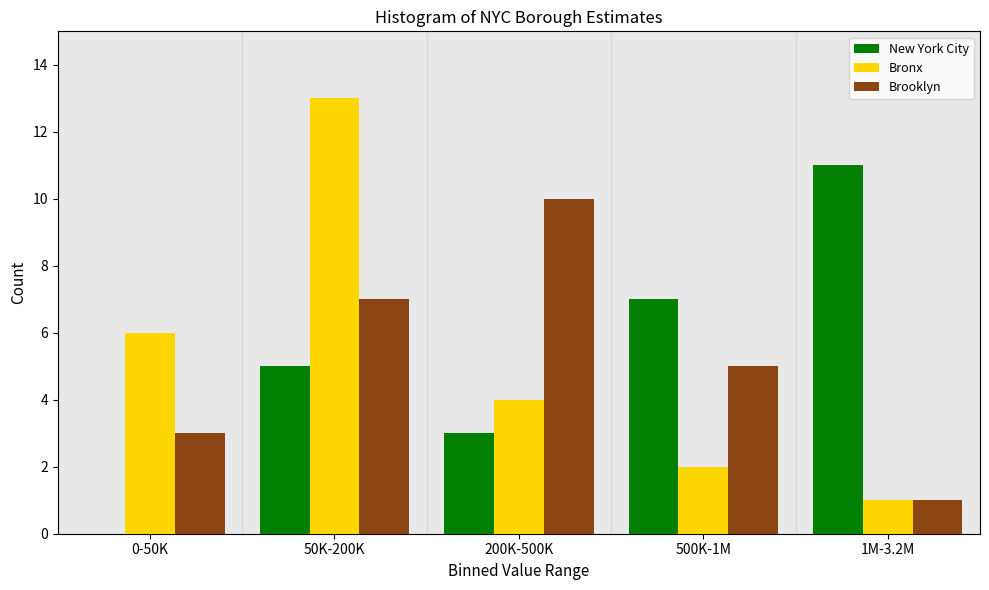

Reading left to right, extract all data points from this chart.

New York City: 0-50K=0	50K-200K=5	200K-500K=3	500K-1M=7	1M-3.2M=11
Bronx: 0-50K=6	50K-200K=13	200K-500K=4	500K-1M=2	1M-3.2M=1
Brooklyn: 0-50K=3	50K-200K=7	200K-500K=10	500K-1M=5	1M-3.2M=1